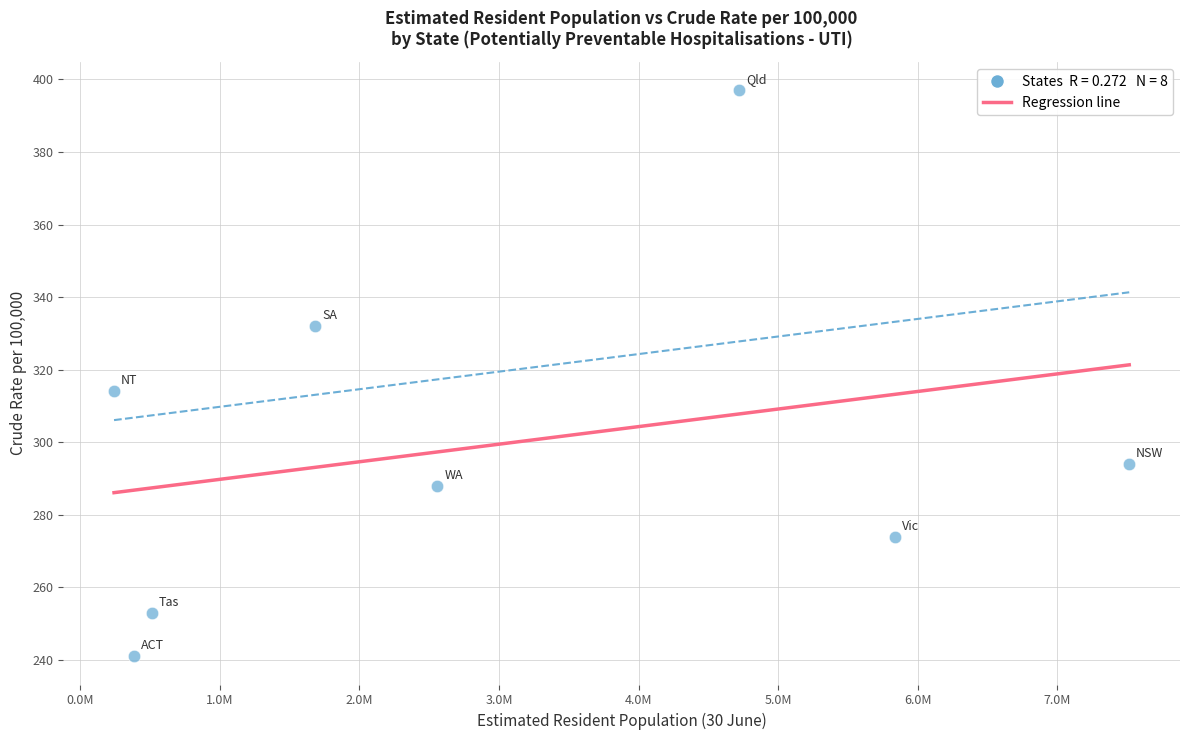

What is the range of X values (max minus min)?

7270312